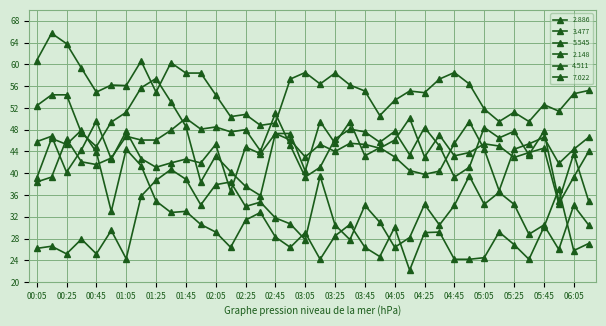

What is the label of the 30th point from the left?

04:55